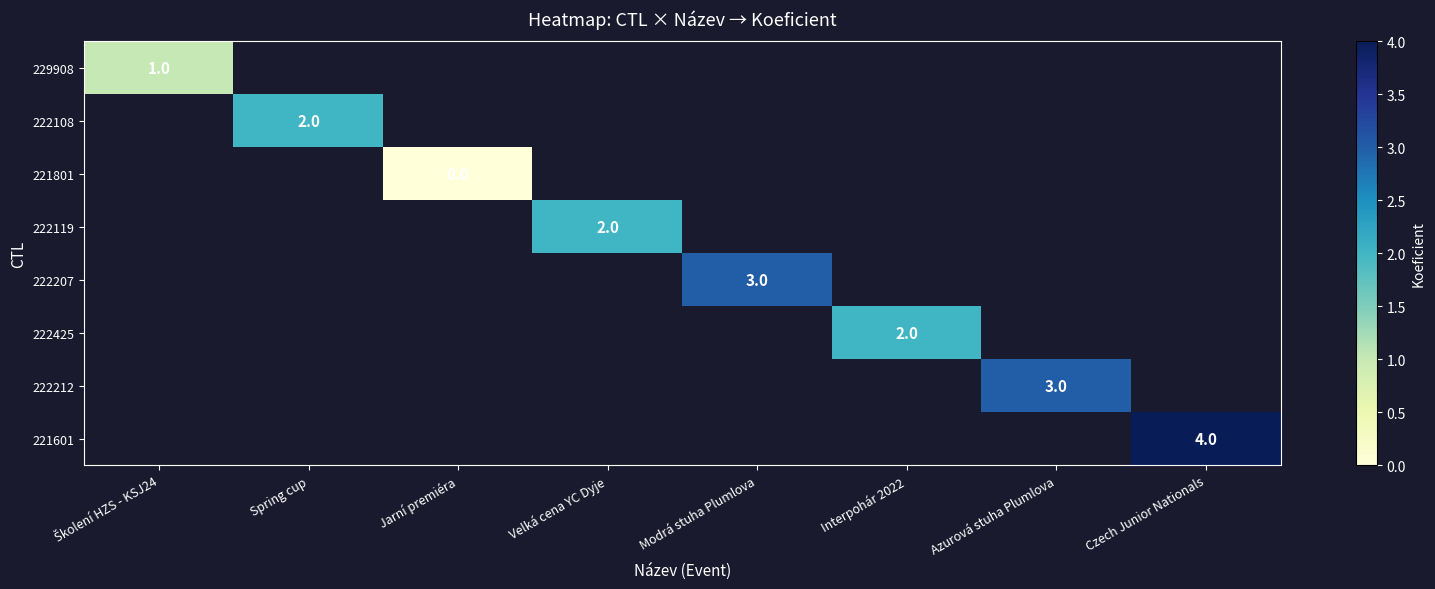

How many distinct data groups are displayed?

8